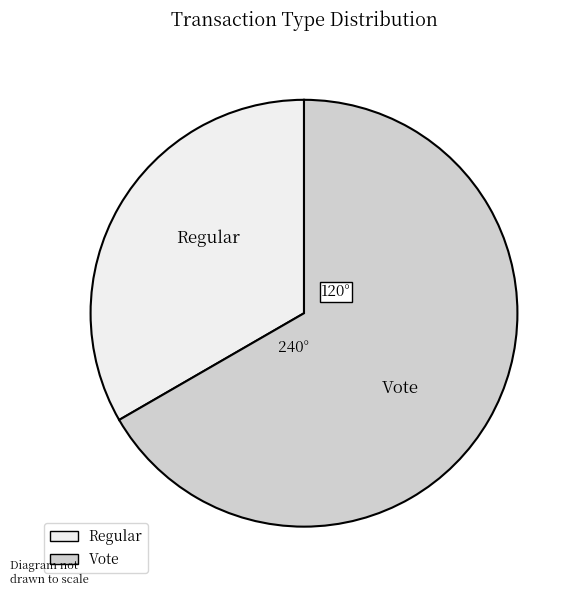

The Regular slice represents 20% of the pie. True or false?

False